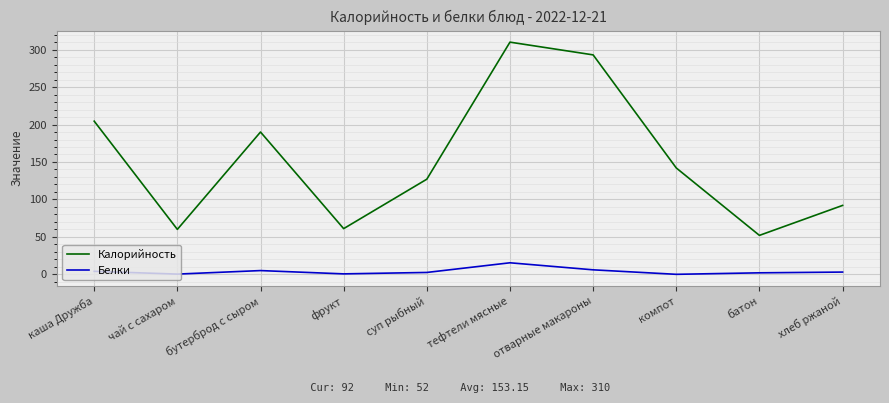

True or false: Калорийность and Белки cross at least once.

False